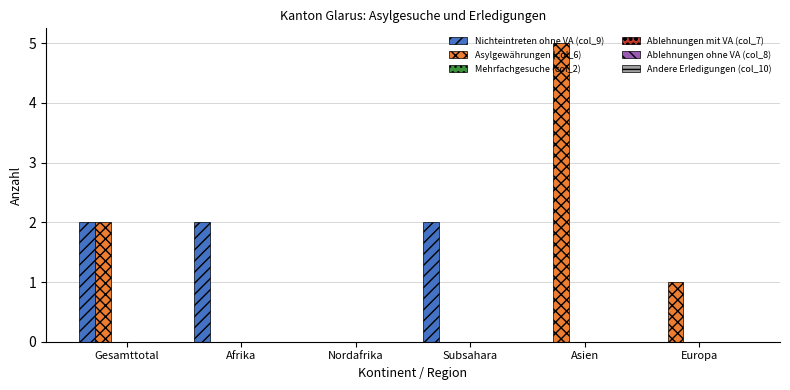

Which series has the largest total across all categories?

Asylgewährungen (col_6)